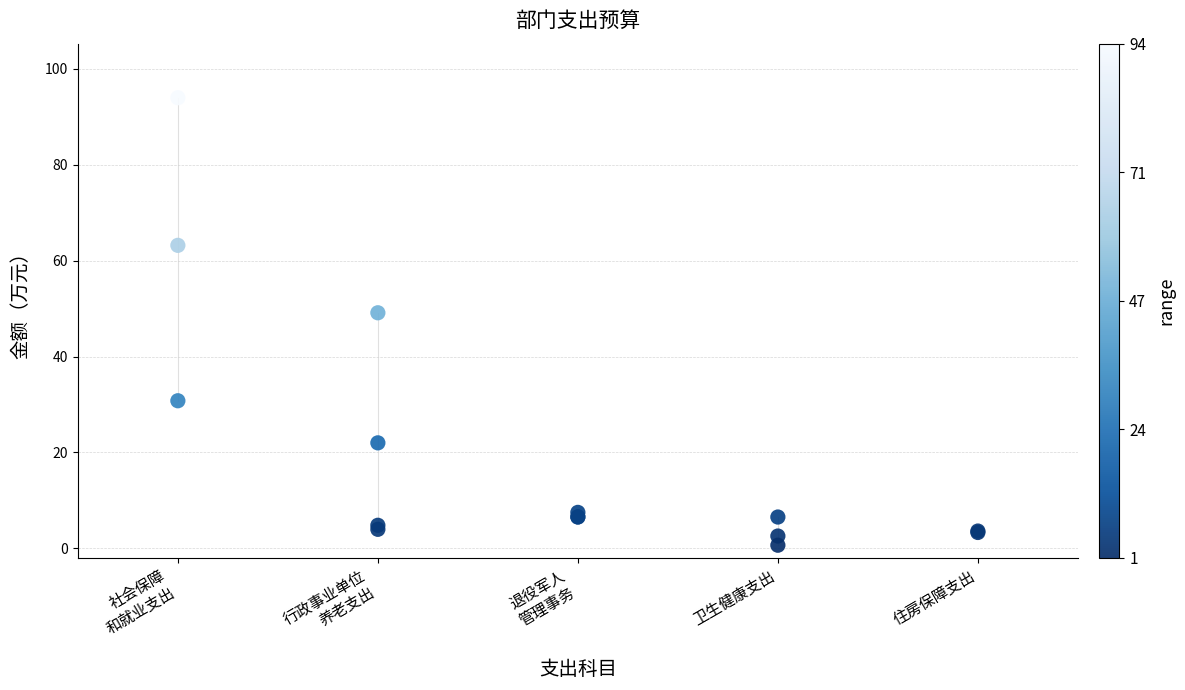

What Y value in the scatter plot is closest to 47?

49.1